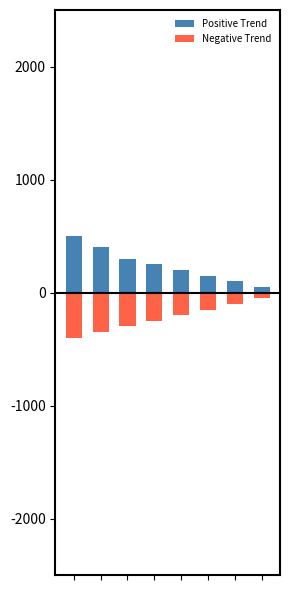

True or false: Positive Trend has a value of 100 at 6.

True